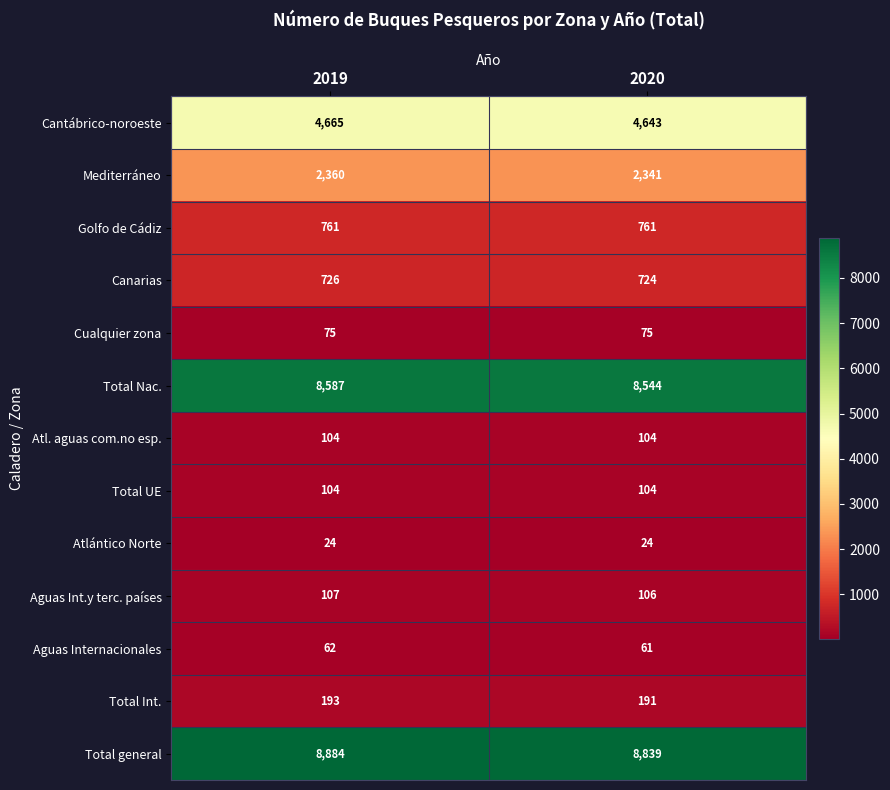

What is the lowest value of the Aguas Int.y terc. países series?

106